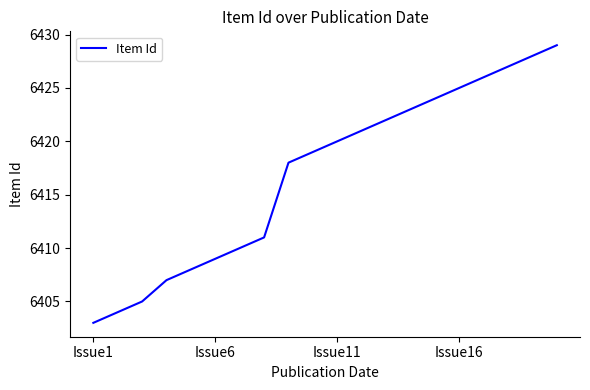

What is the maximum value shown in the chart?

6429